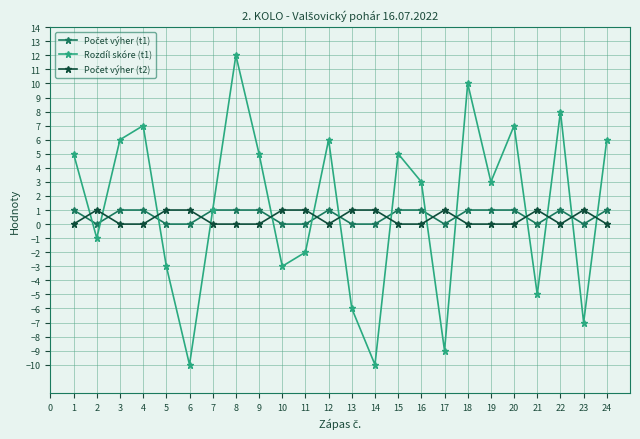

At which category is the sum across all series the highest?

8